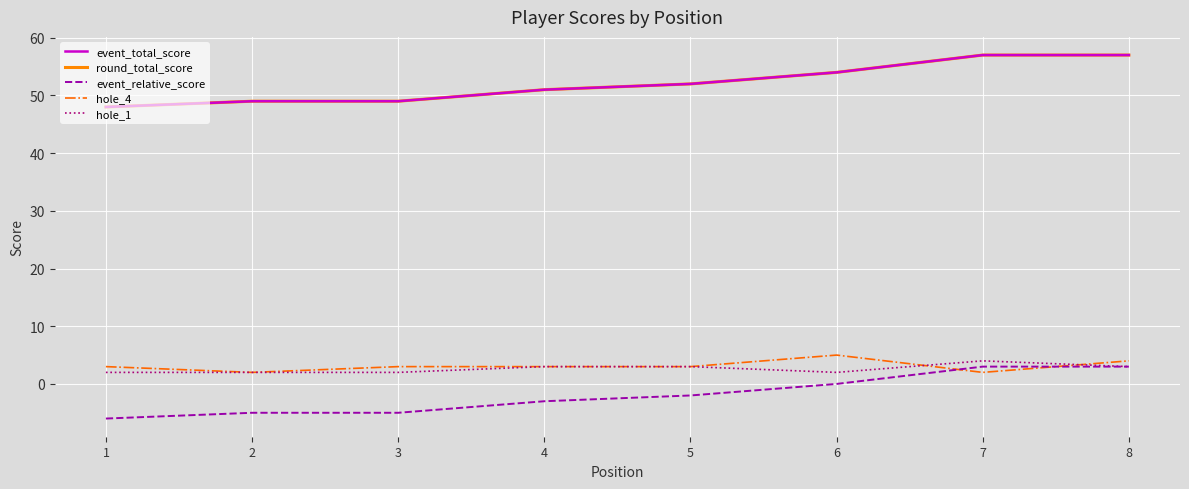

Does the chart display data point markers on the line(s)?

No